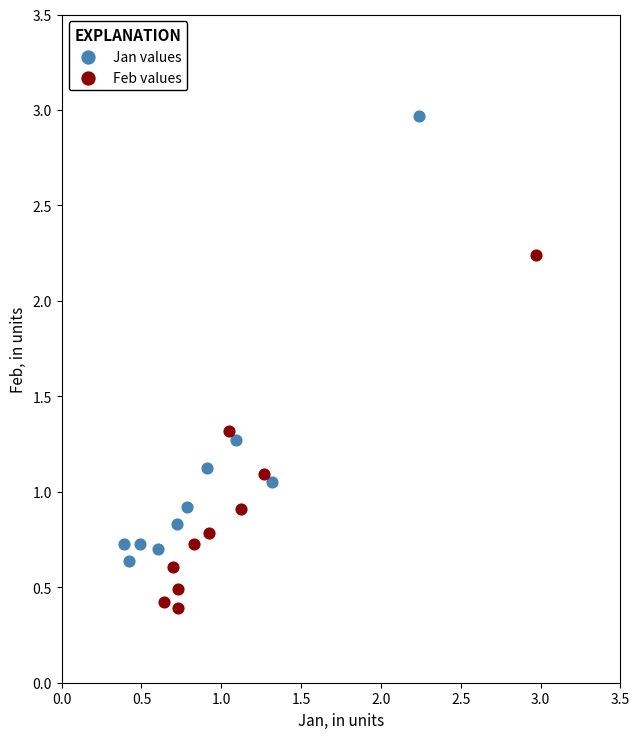

Which series reaches the maximum Y coordinate?

Jan values